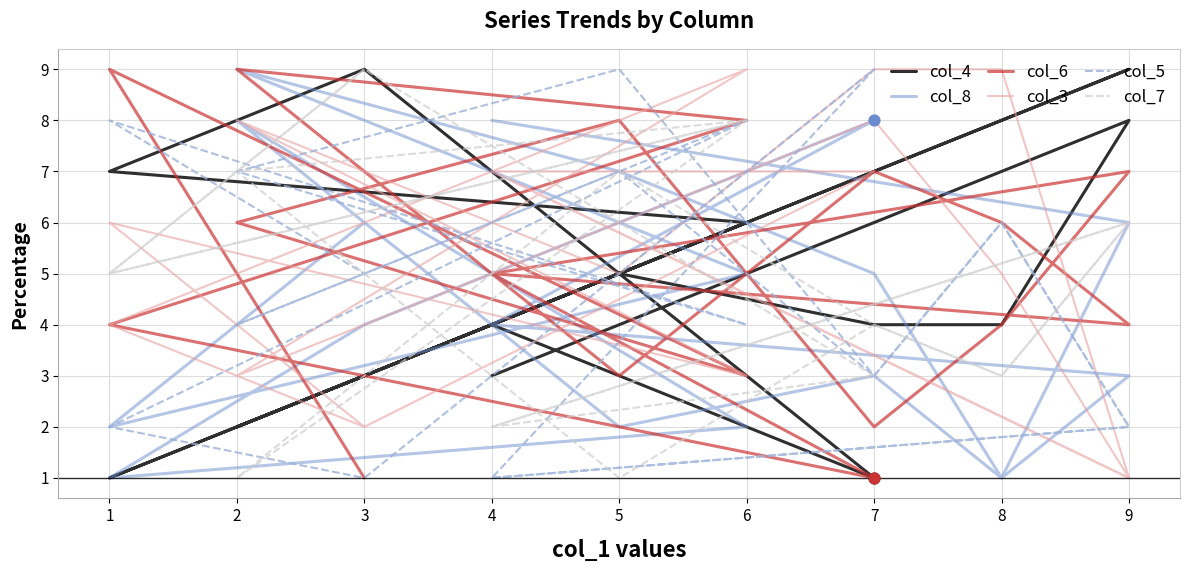

Which series reaches the maximum Y coordinate?

col_4